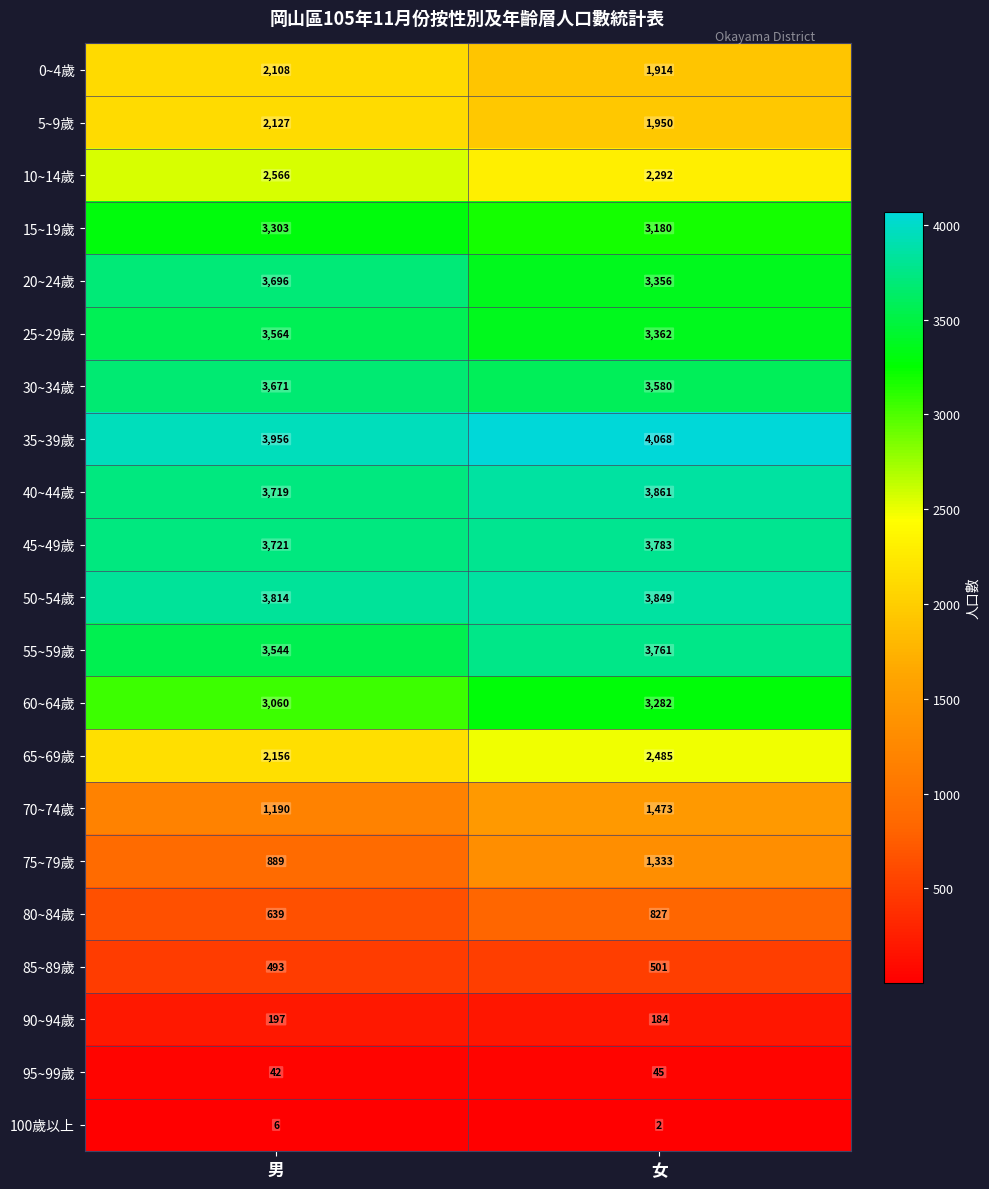

How many categories are shown in the chart?

2